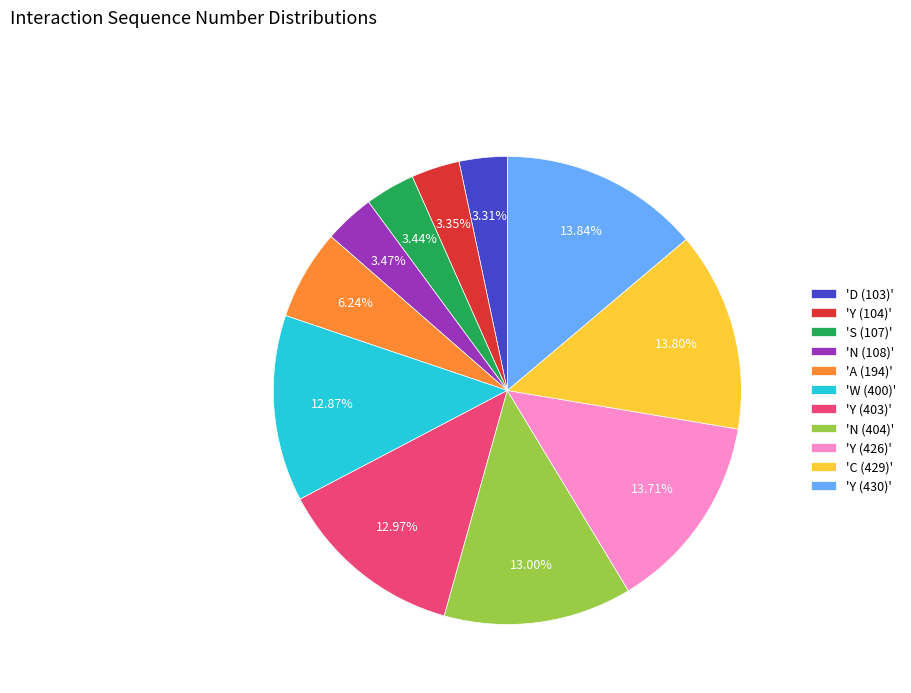

Count the number of slices in the pie.

11